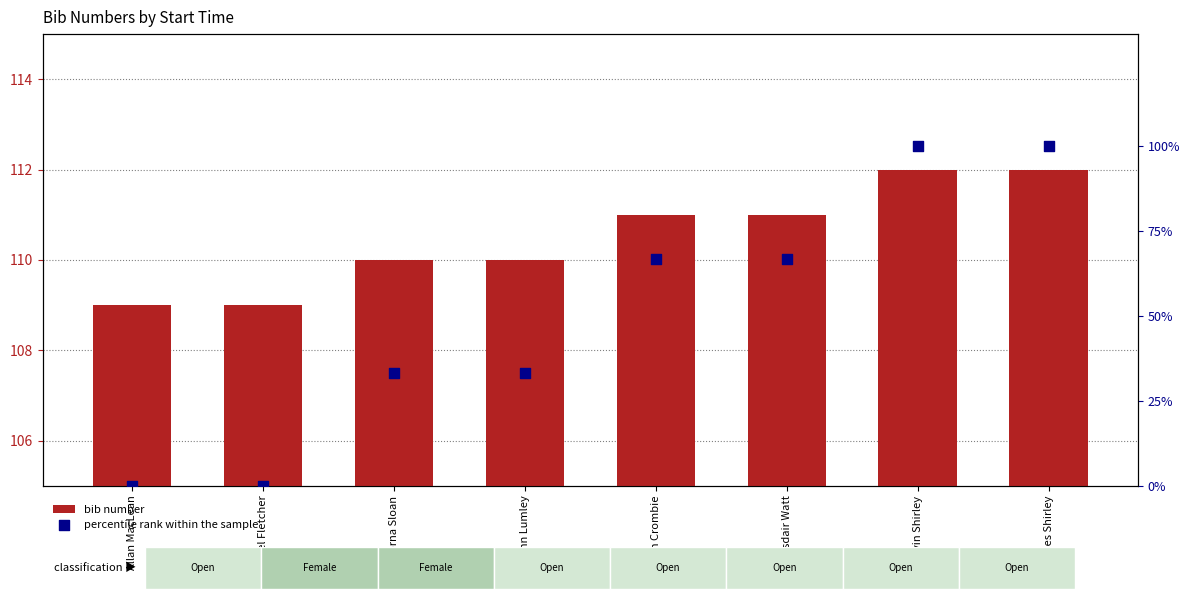

Is the value of percentile rank within the sample at James Shirley greater than the value of bib number at John Lumley?

No